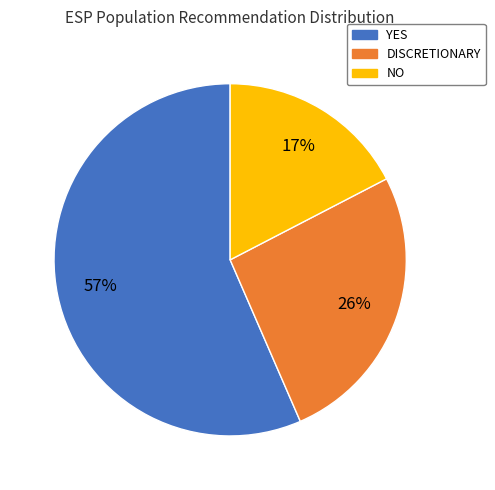

What is the largest slice in the pie chart?

YES